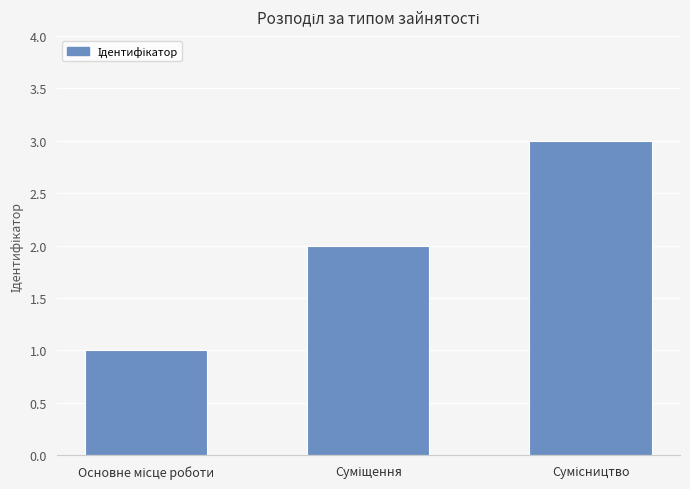

Reading right to left, list all the values displayed in this chart.

3	2	1